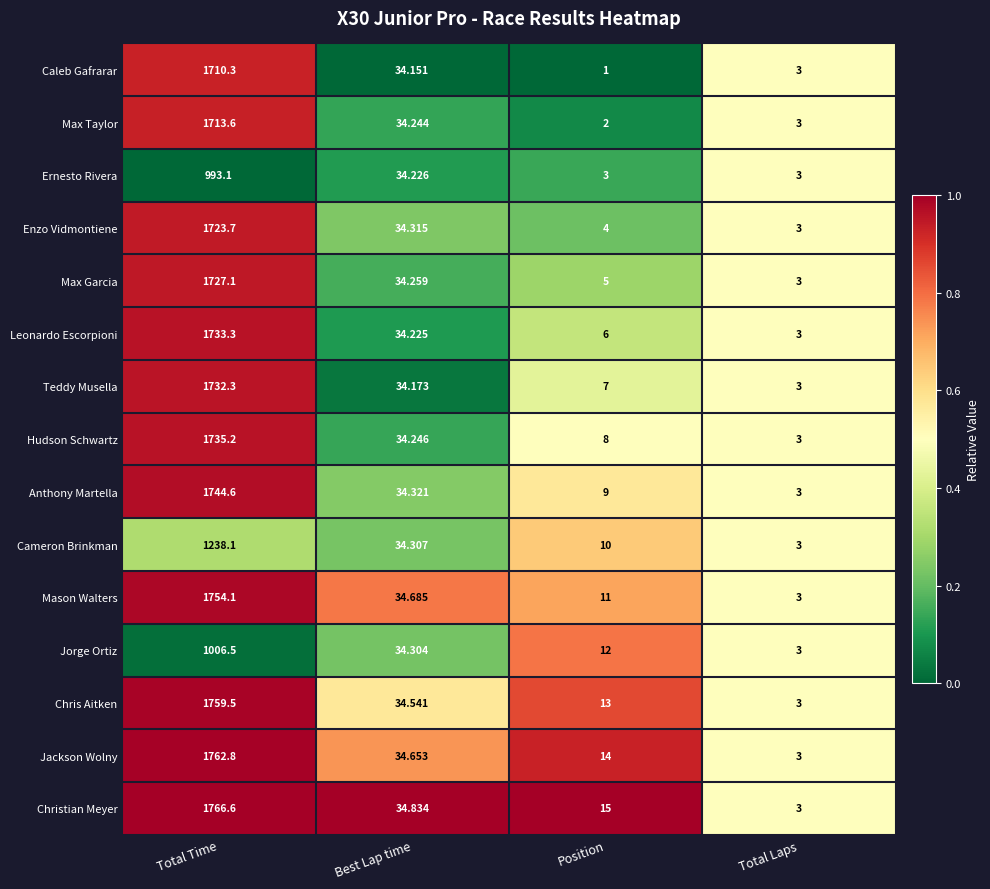

Which category has the lowest value across all series?

Position